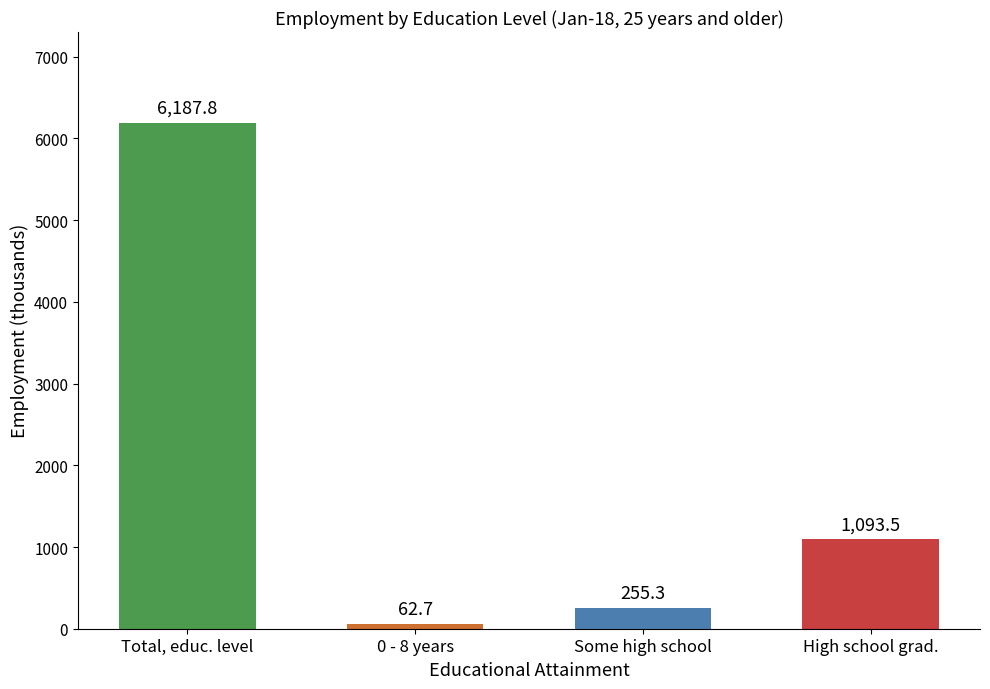

Reading left to right, what are all the values shown in this chart?

Total, educ. level=6187.8	0 - 8 years=62.7	Some high school=255.3	High school grad.=1093.5